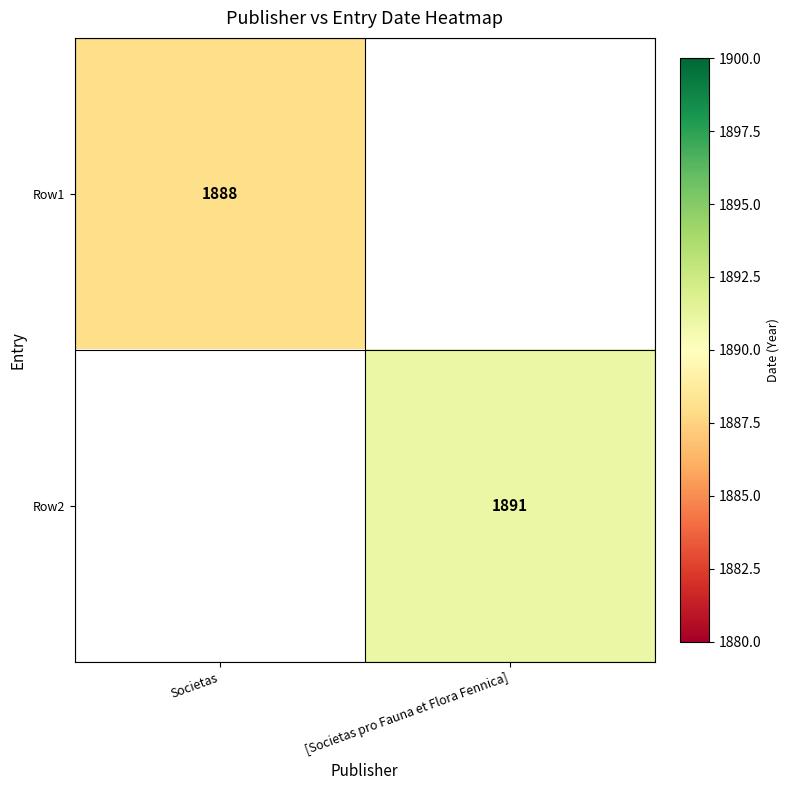

The Row1 series shows 622 at Societas. True or false?

False